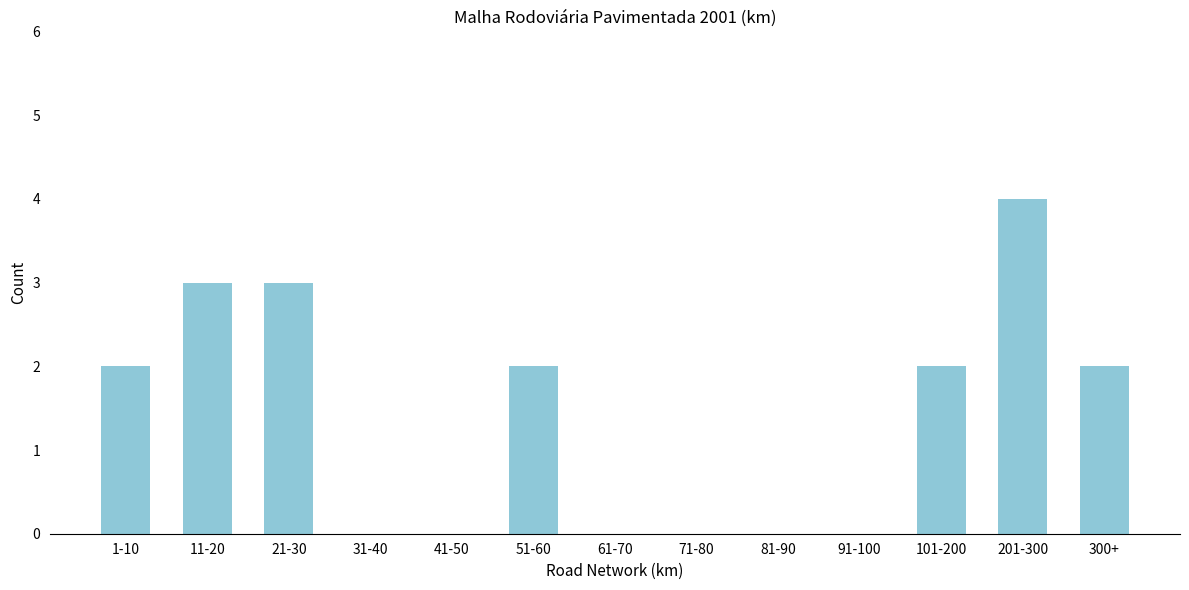

Reading right to left, extract all data points from this chart.

300+=2	201-300=4	101-200=2	91-100=0	81-90=0	71-80=0	61-70=0	51-60=2	41-50=0	31-40=0	21-30=3	11-20=3	1-10=2